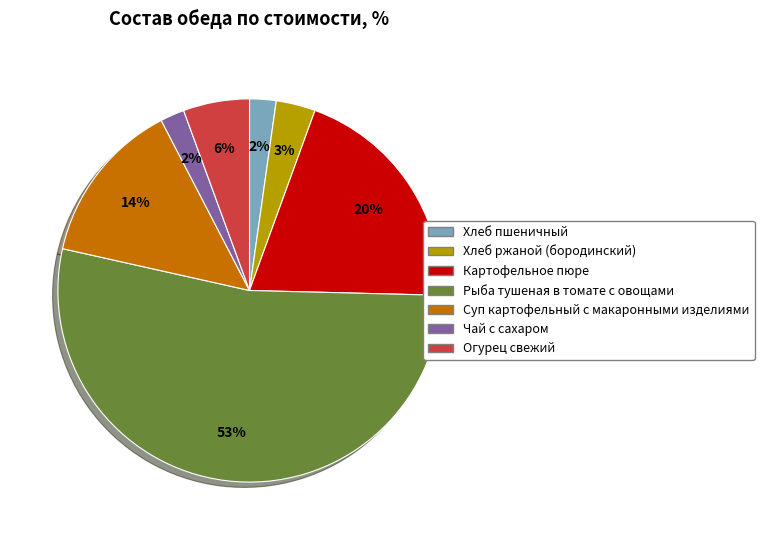

How many segments does this pie chart have?

7